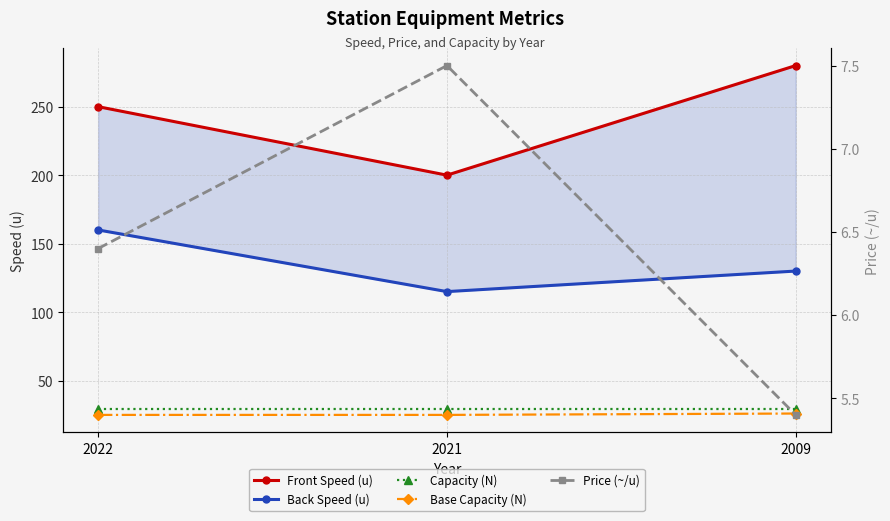

What is the greatest value displayed?

280.0